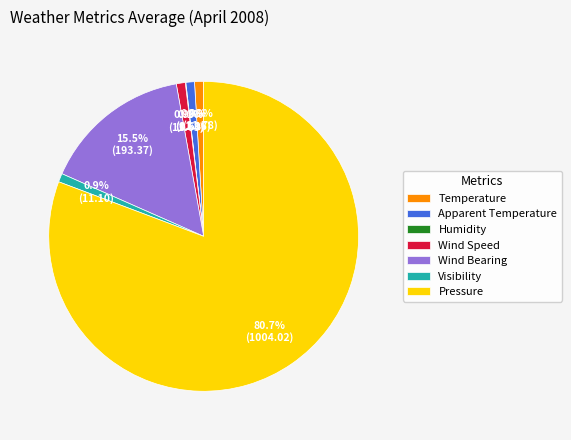

What is the majority slice?

Pressure